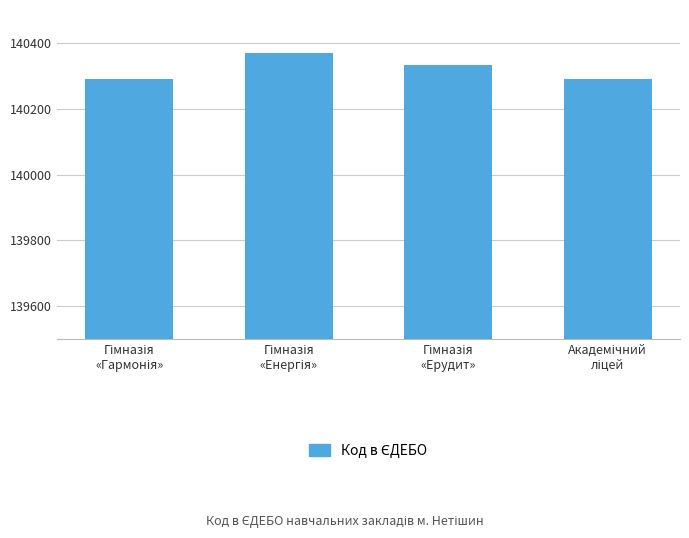

What is the difference between the maximum and minimum values?

78